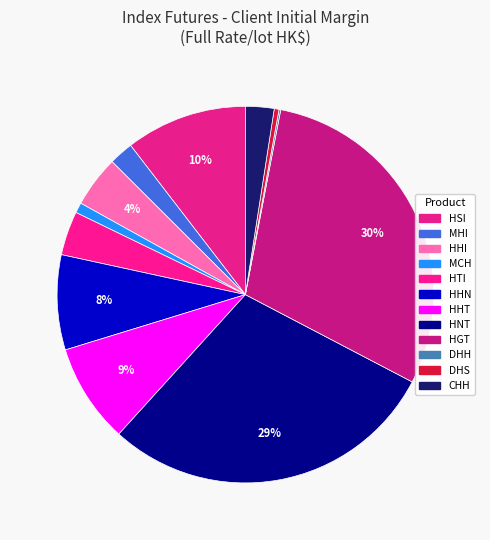

To the nearest percent, what is the combined percentage of HHT and HHI?

13%